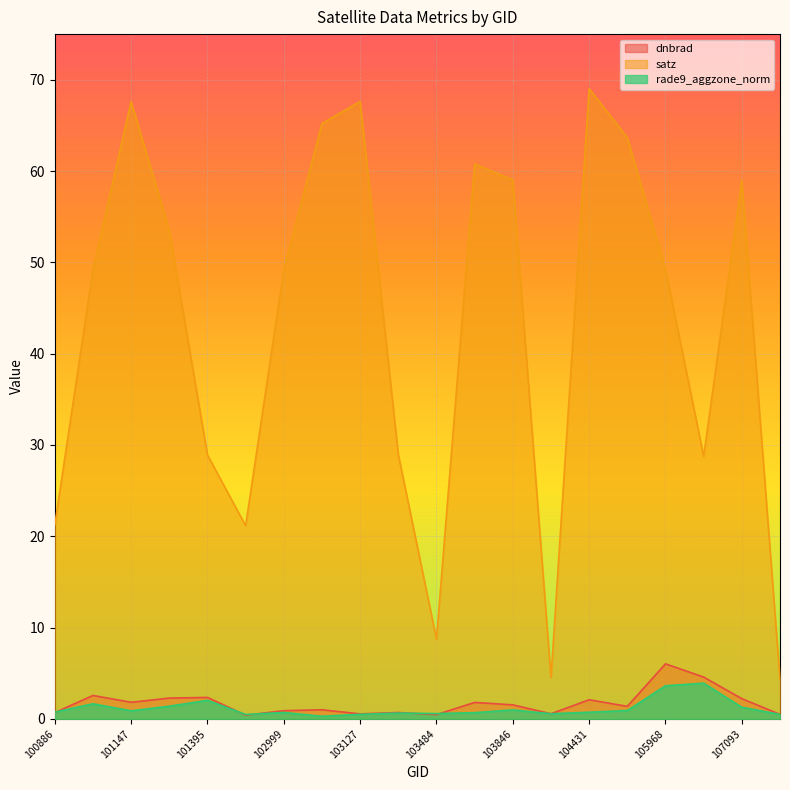

Where does the dnbrad series first go above 1?

101013